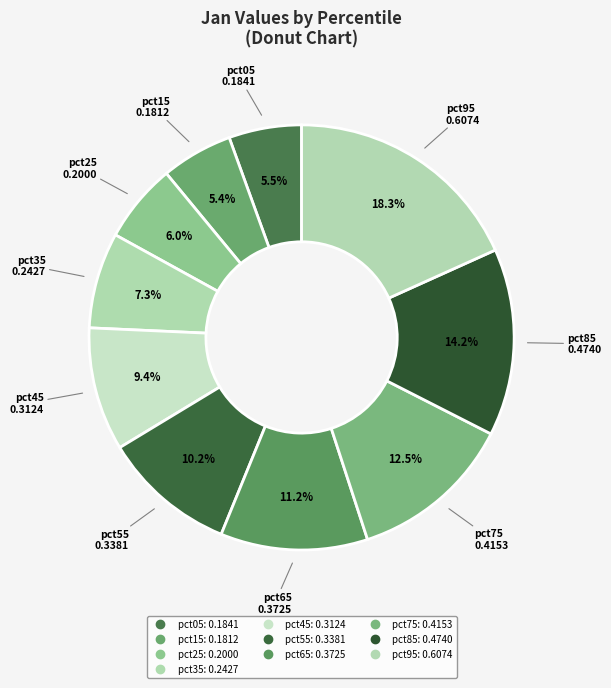

Is it true that pct35 is 7% of the pie?

True